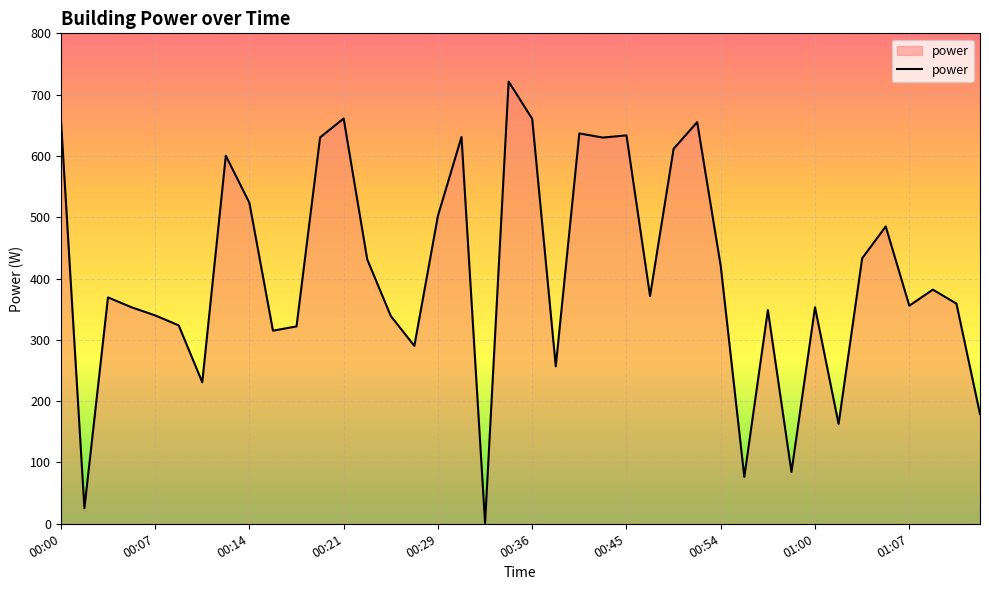

What is the greatest value displayed?

721.3